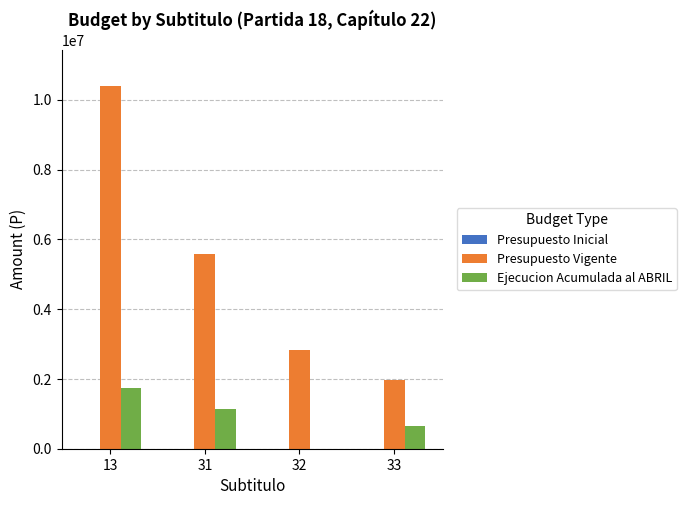

What is the total value across all series at 32?

2833000